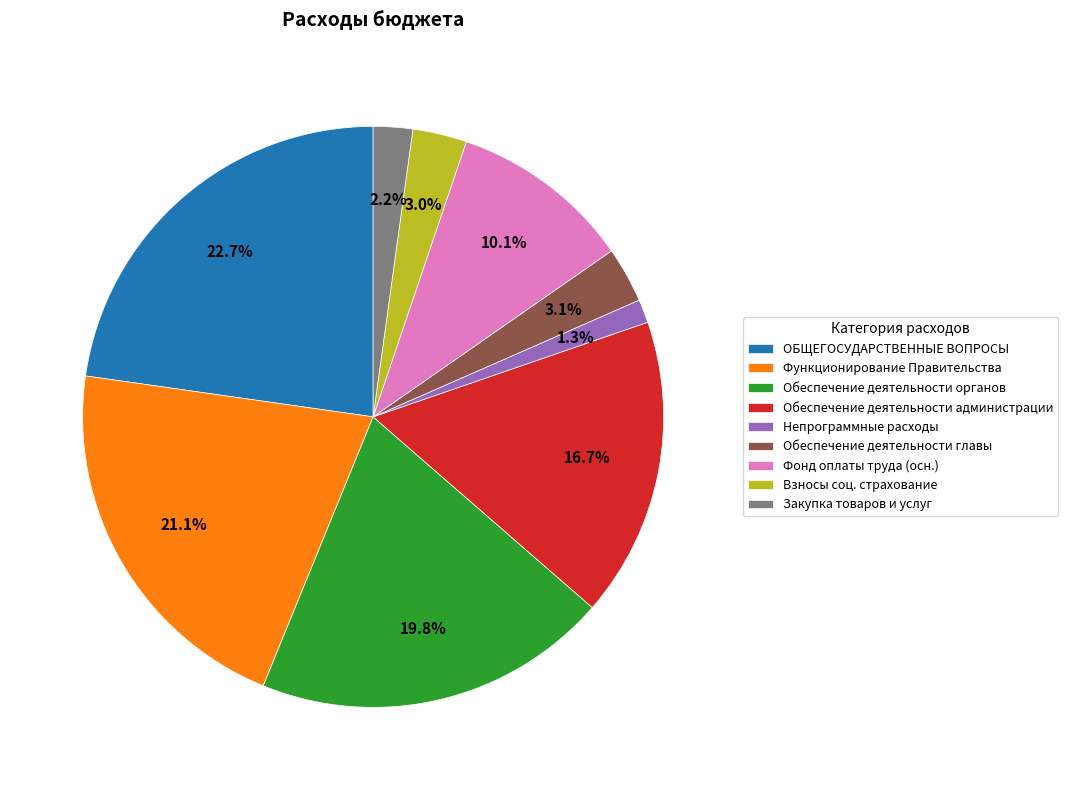

Between Фонд оплаты труда (осн.) and Непрограммные расходы, which is larger?

Фонд оплаты труда (осн.)